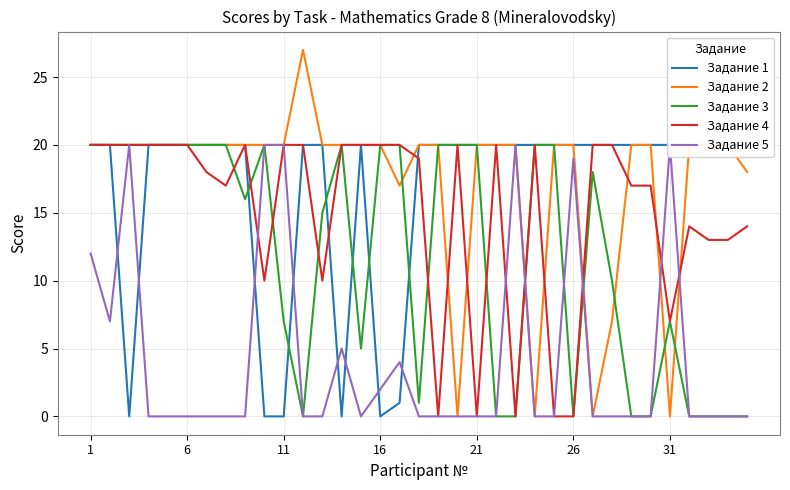

Reading right to left, what are all the values shown in this chart?

Задание 1: 20	20	20	20	20	20	20	20	20	20	20	20	20	20	20	20	20	20	1	0	20	0	20	20	0	0	20	20	20	20	20	20	0	20	20
Задание 2: 18	20	20	20	0	20	20	7	0	20	20	0	20	20	20	0	20	20	17	20	20	20	20	27	20	20	20	20	20	20	20	20	20	20	20
Задание 3: 0	0	0	0	7	0	0	10	18	0	20	20	0	0	20	20	20	1	20	20	5	20	15	0	7	20	16	20	20	20	20	20	20	20	20
Задание 4: 14	13	13	14	7	17	17	20	20	0	0	20	0	20	0	20	0	19	20	20	20	20	10	20	20	10	20	17	18	20	20	20	20	20	20
Задание 5: 0	0	0	0	20	0	0	0	0	19	0	0	20	0	0	0	0	0	4	2	0	5	0	0	20	20	0	0	0	0	0	0	20	7	12